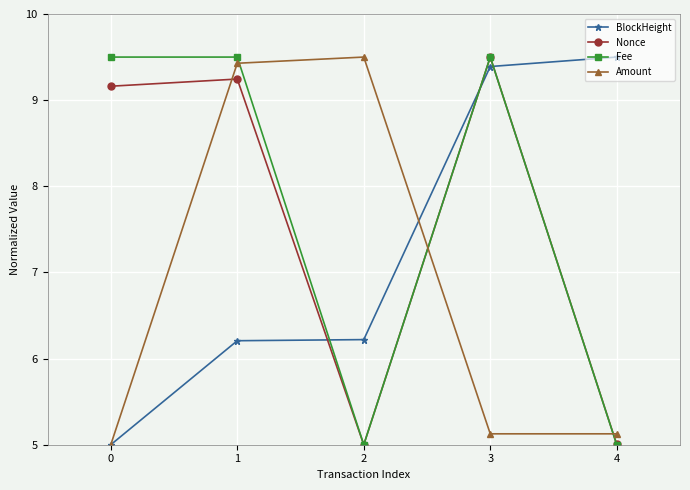

What is the difference between the maximum and minimum values in the Nonce series?

4.5